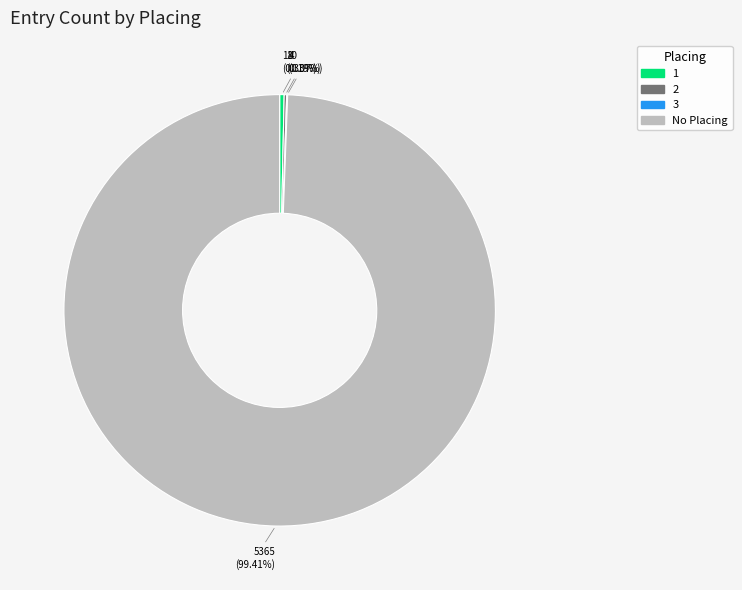

Is there a majority slice in this chart?

Yes